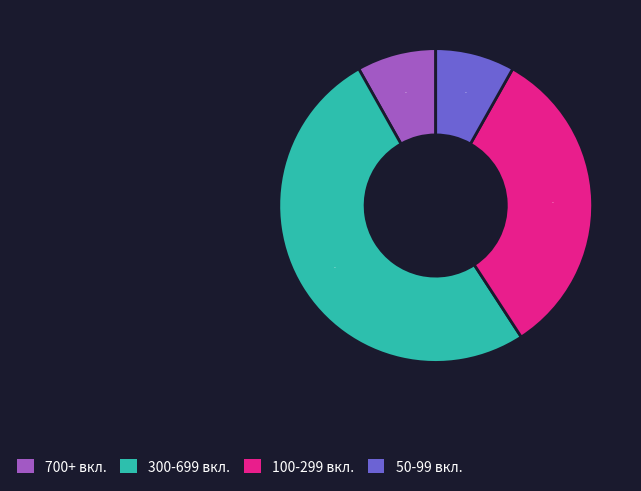

How many segments does this pie chart have?

4